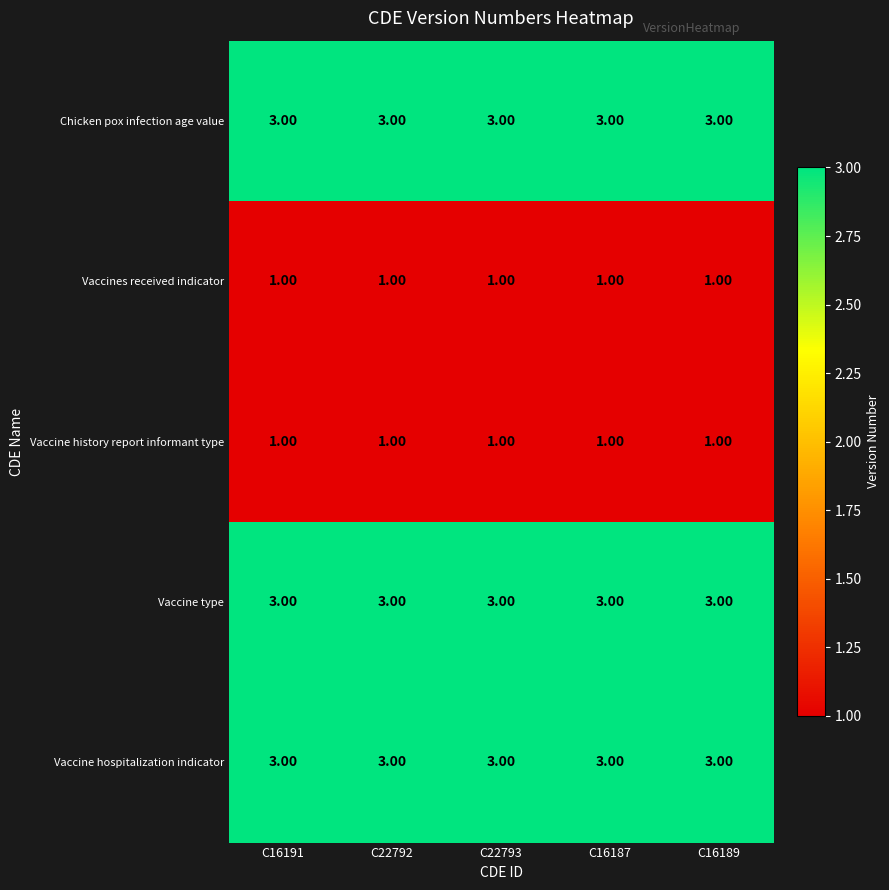

Is the value of Vaccine history report informant type at C22793 greater than the value of Vaccine type at C16189?

No